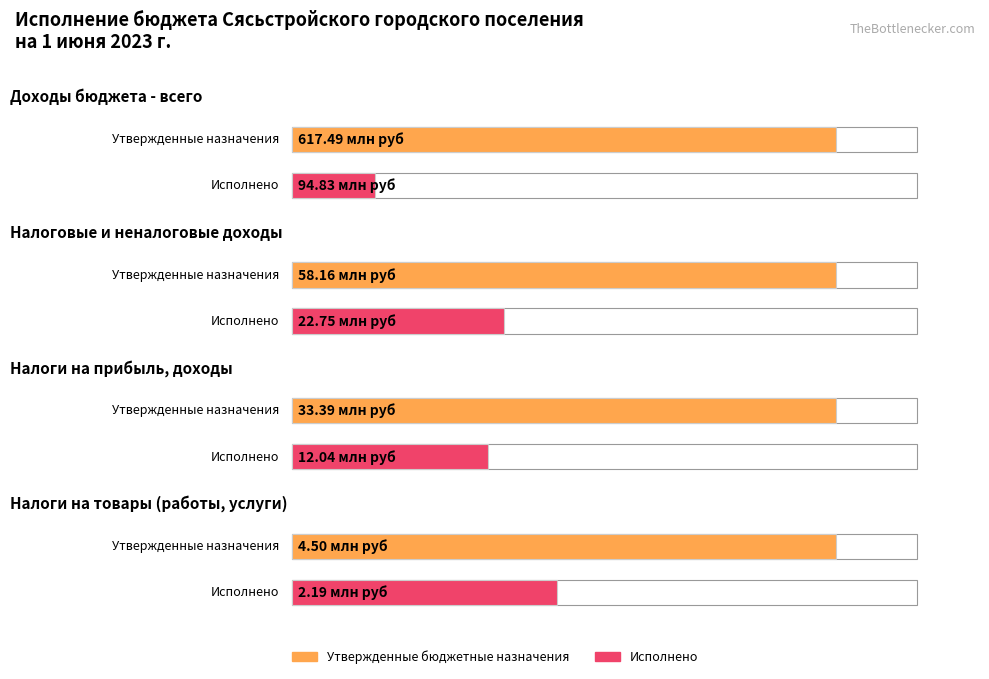

At НАЛОГИ НА ПРИБЫЛЬ, ДОХОДЫ, list the series in order from largest to smallest.

Утвержденные бюджетные назначения, Исполнено